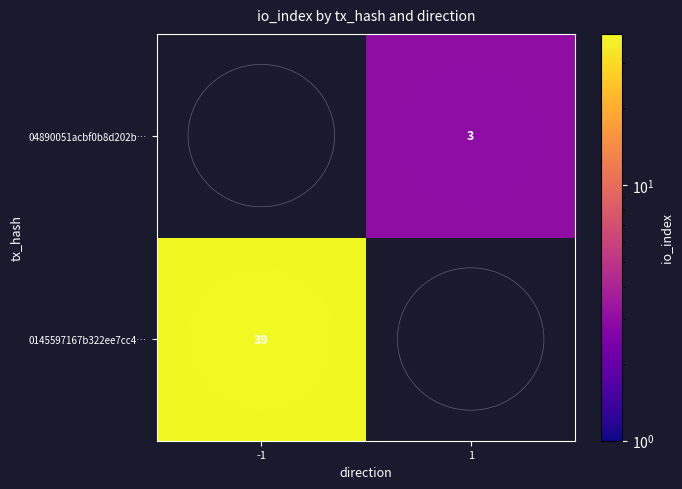

Is the value of 04890051acbf0b8d202b… at 1 greater than the value of 0145597167b322ee7cc4… at -1?

No